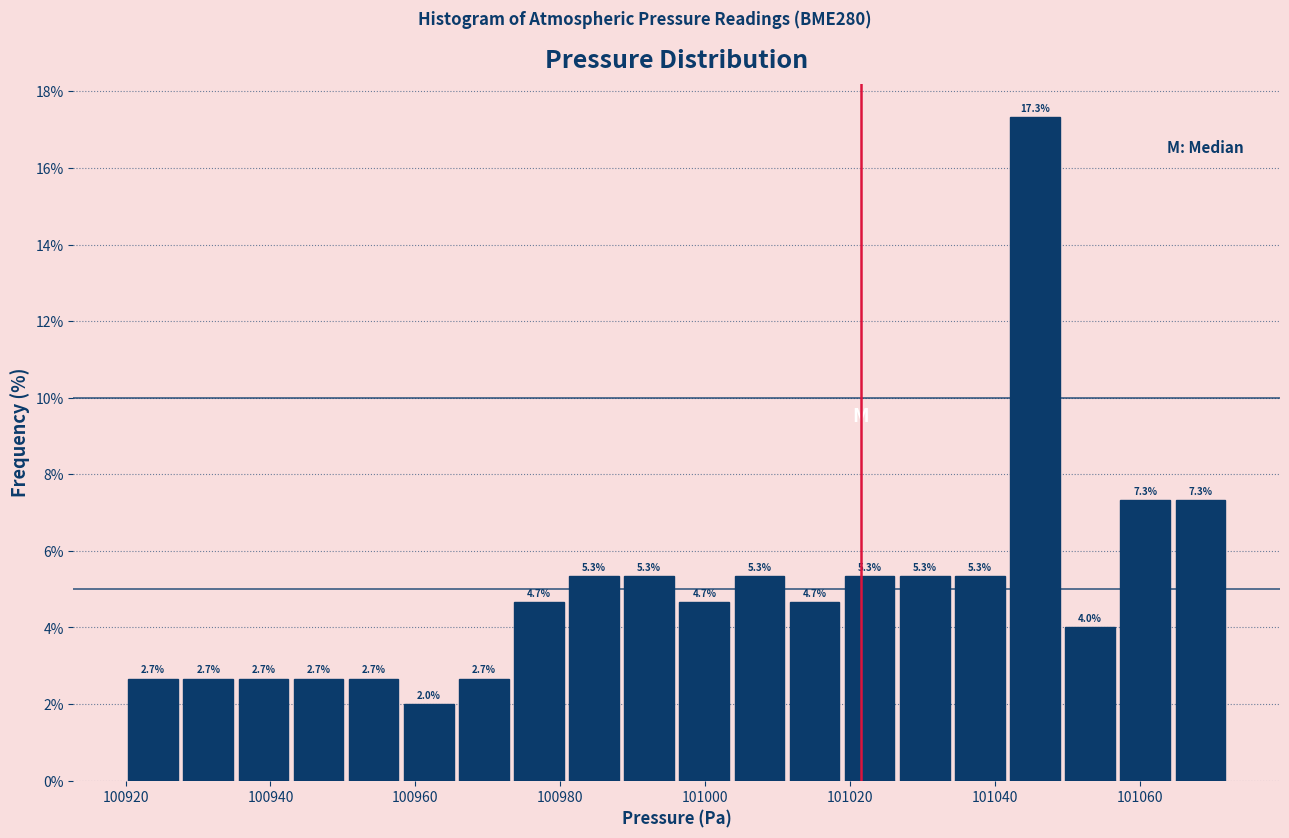

Around what value on the x-axis is the tallest bar? Give the approximate position of its centre, as read against the axis.

101046